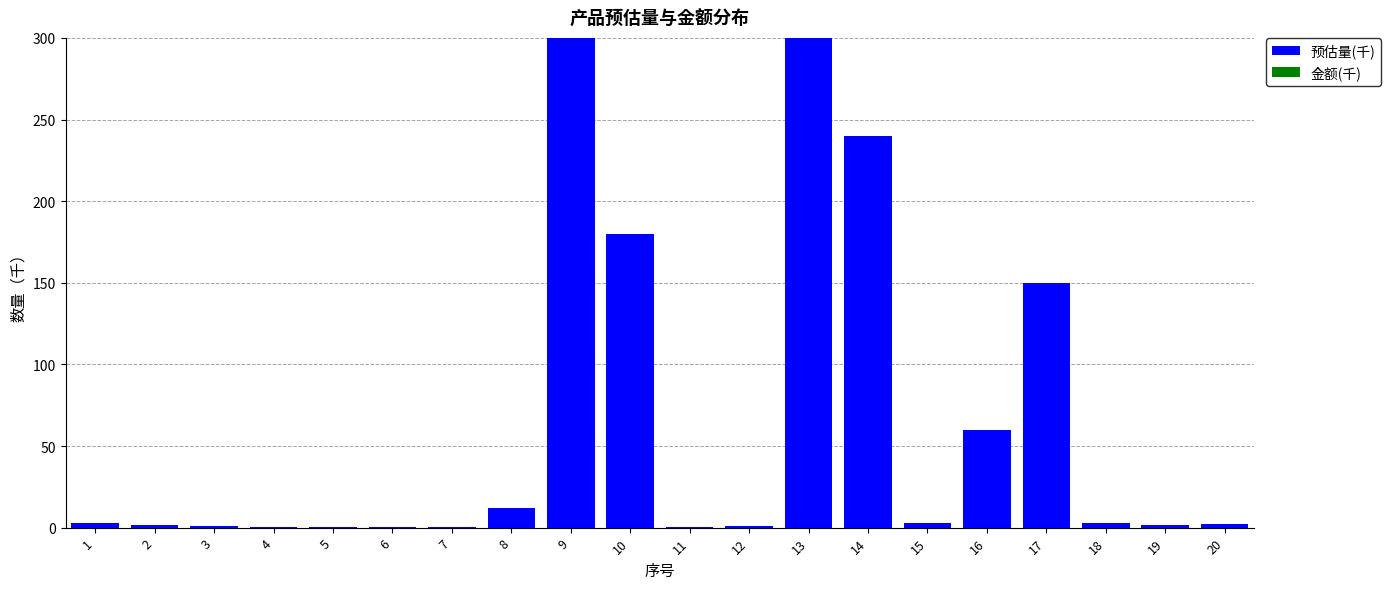

What is the sum of all values?

1260.1